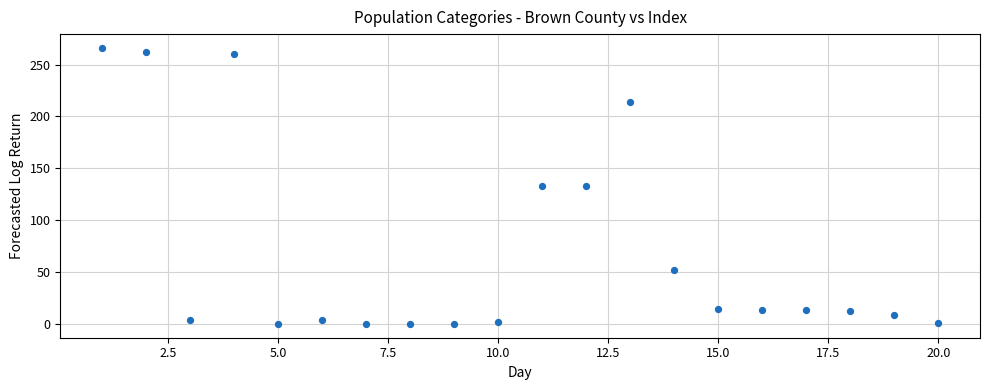

What is the range of X values (max minus min)?

19